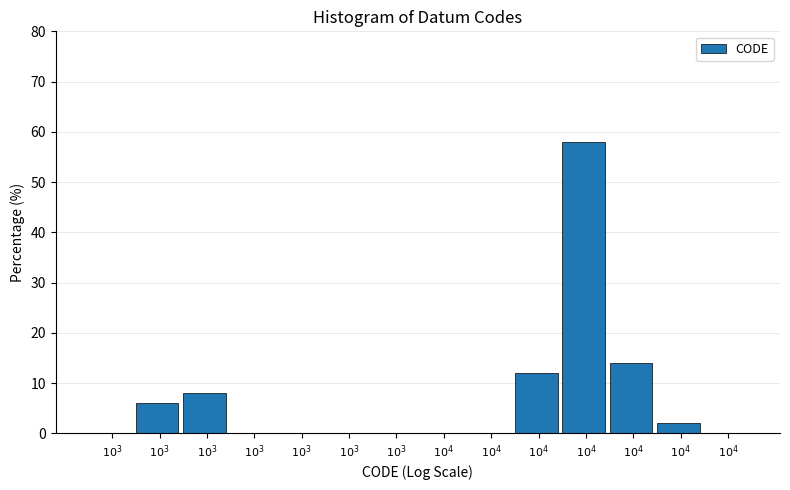

How many categories are shown in the chart?

14